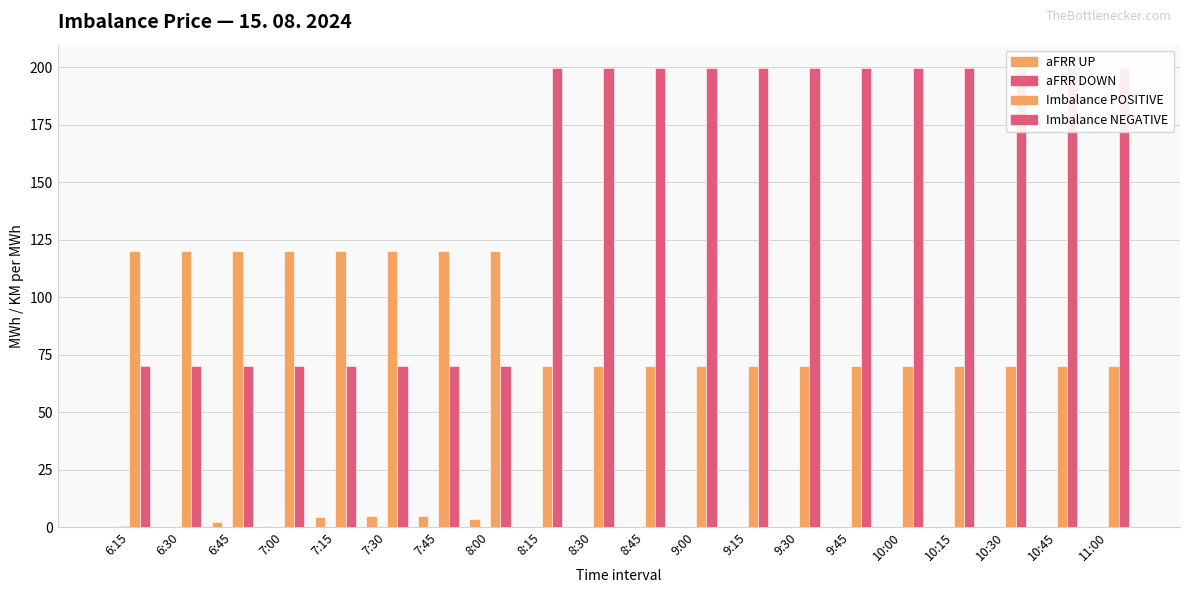

At how many categories does at least one series exceed 63?

20